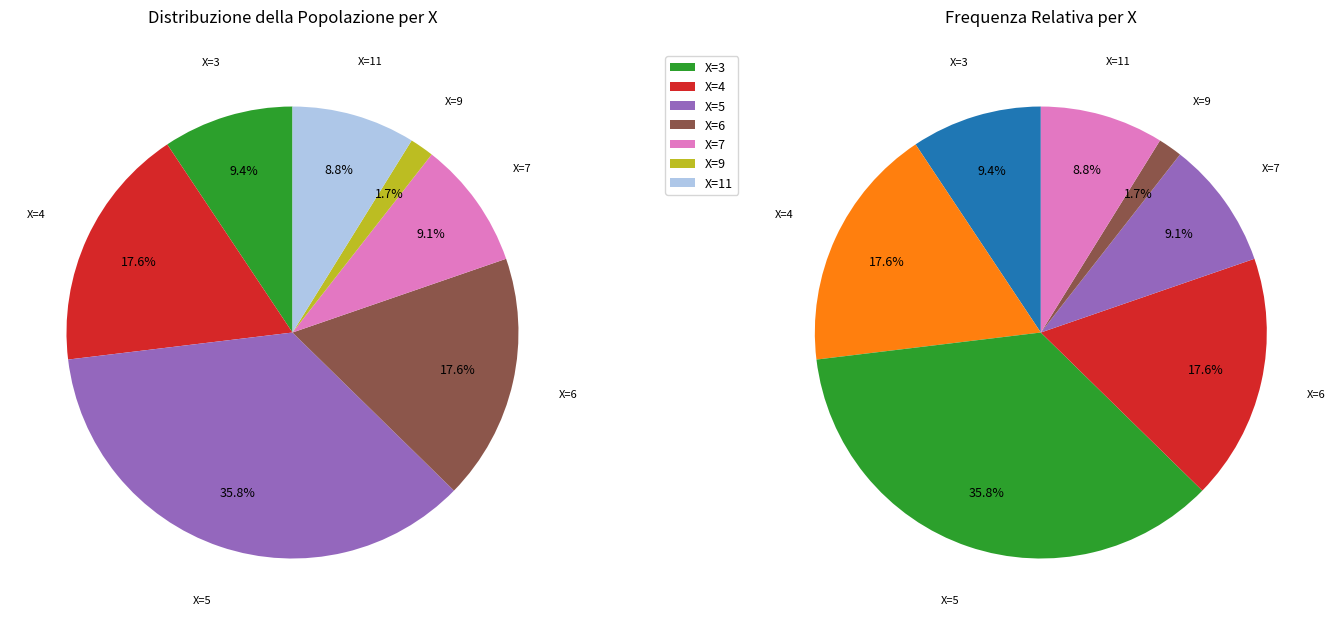

Is the sum of 8 and 3 greater than half?

No